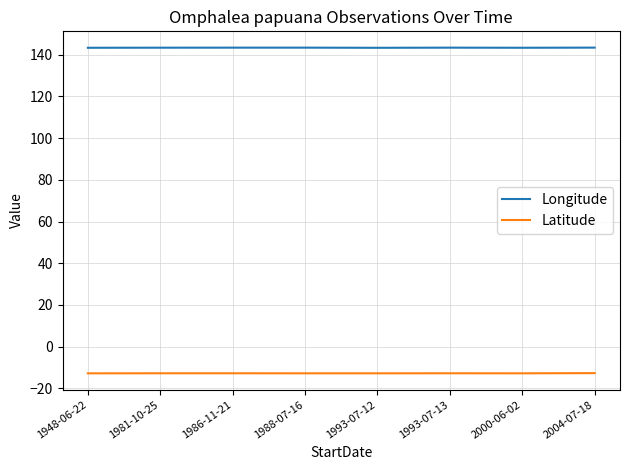

What is the total value across all series at 1993-07-13?

130.6